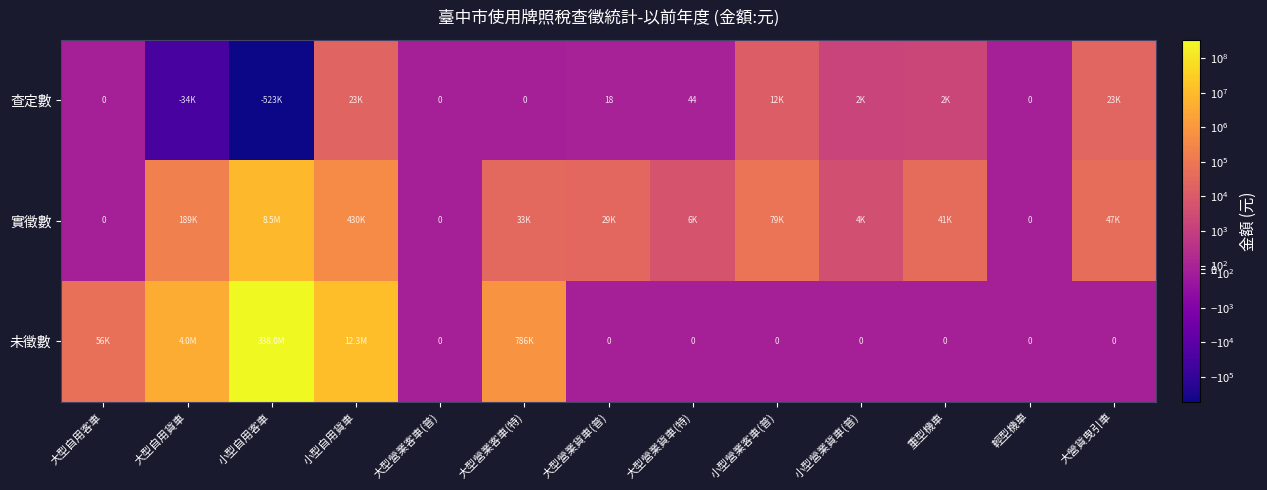

At which category is the sum across all series the highest?

小型自用客車